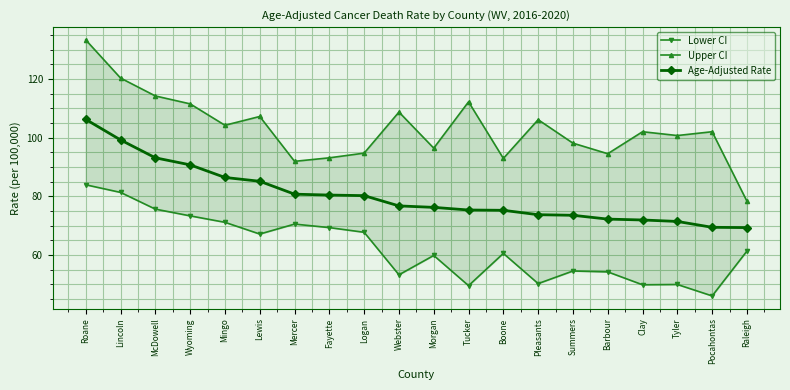

At Mingo, list the series in order from smallest to largest.

Lower CI, Age-Adjusted Rate, Upper CI